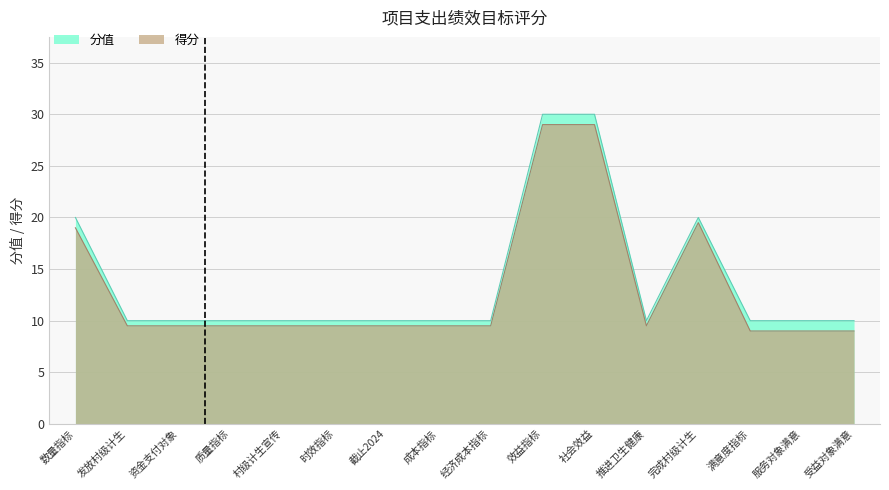

True or false: 得分 and 分值 cross at least once.

False